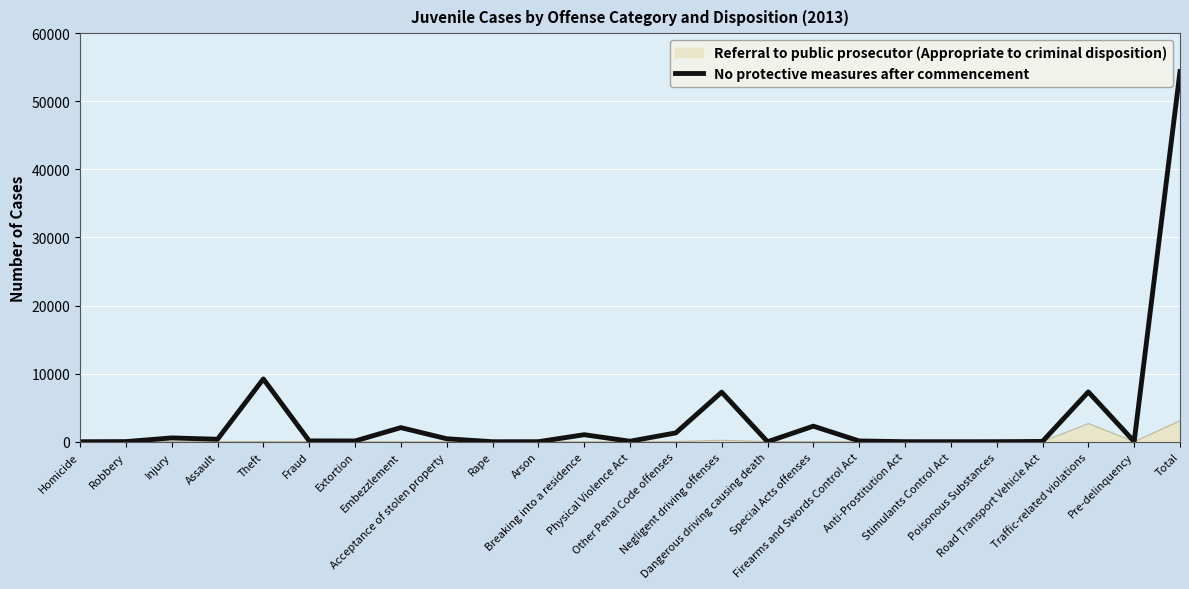

Which series has the widest spread of values?

No protective measures after commencement